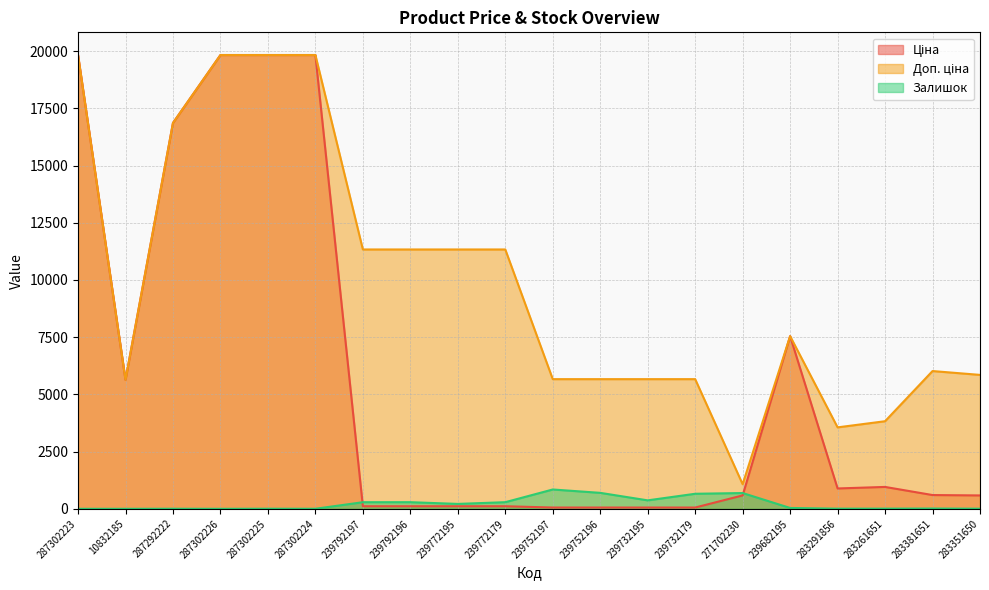

True or false: Ціна has a value of 26701.9 at 287302223.

False